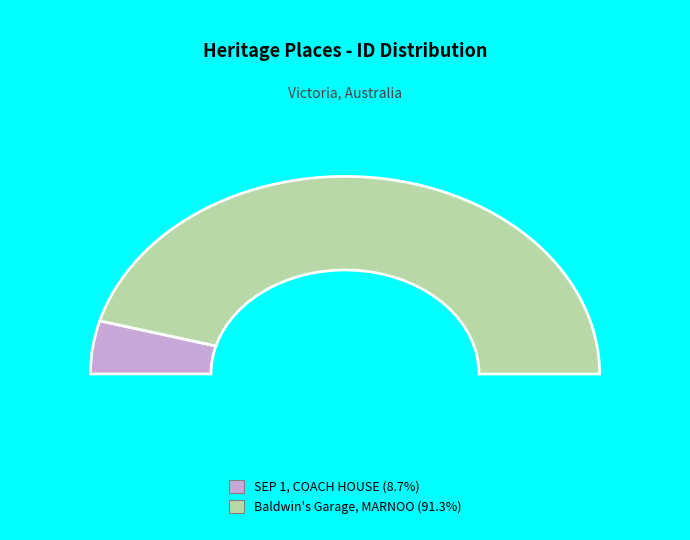

To the nearest percent, what percentage of the pie is Baldwin's Garage, Newall Street, MARNOO?

91%